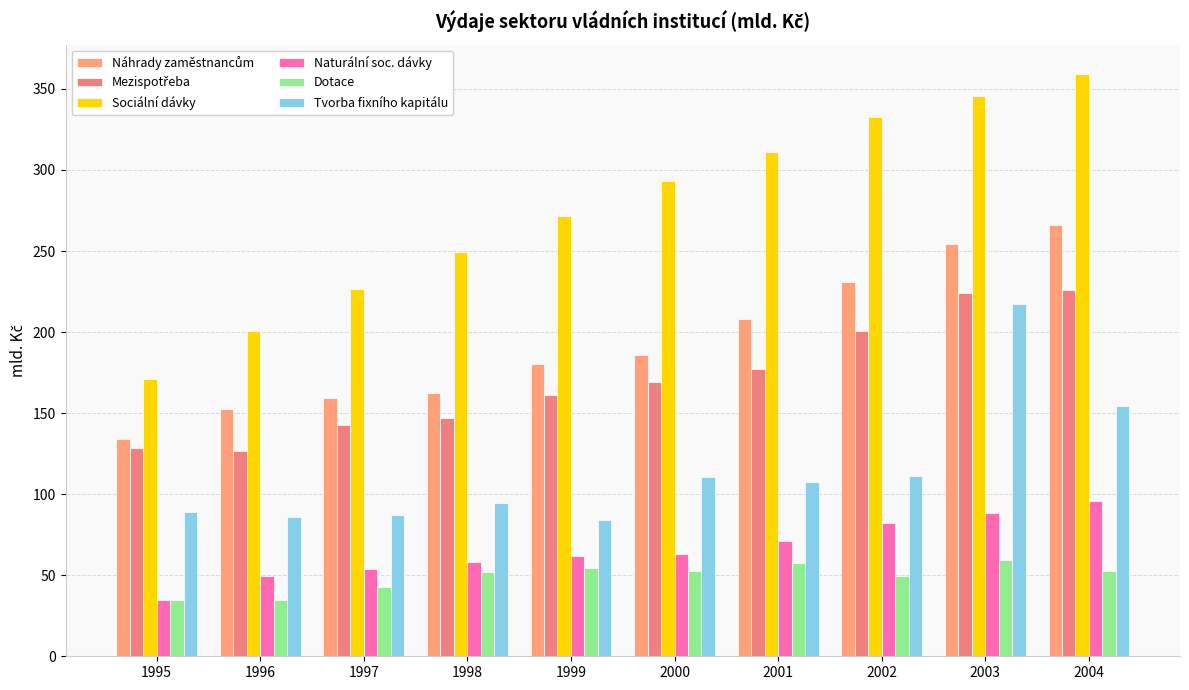

What is the difference between the second highest and minimum values in the Tvorba fixního kapitálu series?

70.2